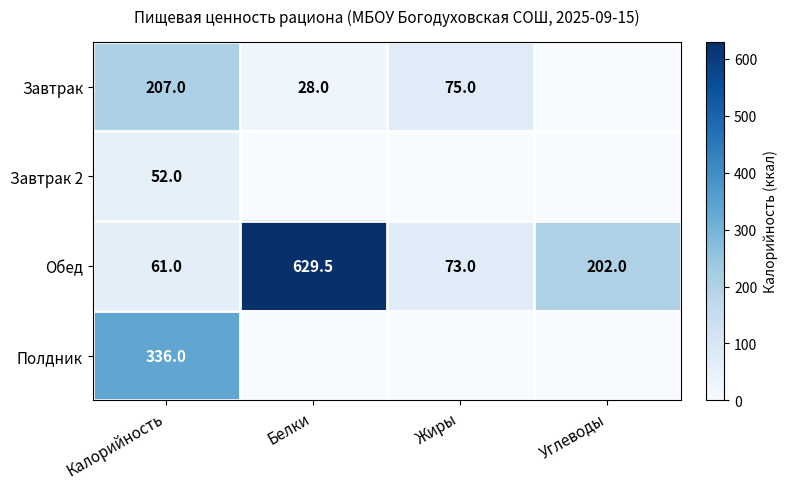

What is the average value of the Обед series?

241.4